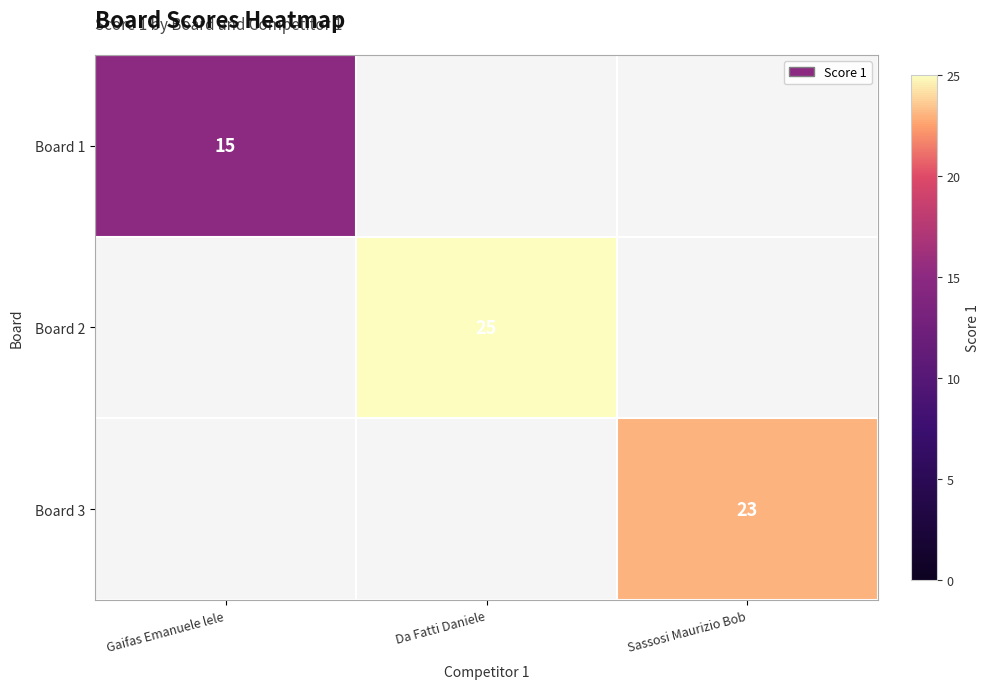

The value of Board 2 at Da Fatti Daniele is 34. True or false?

False